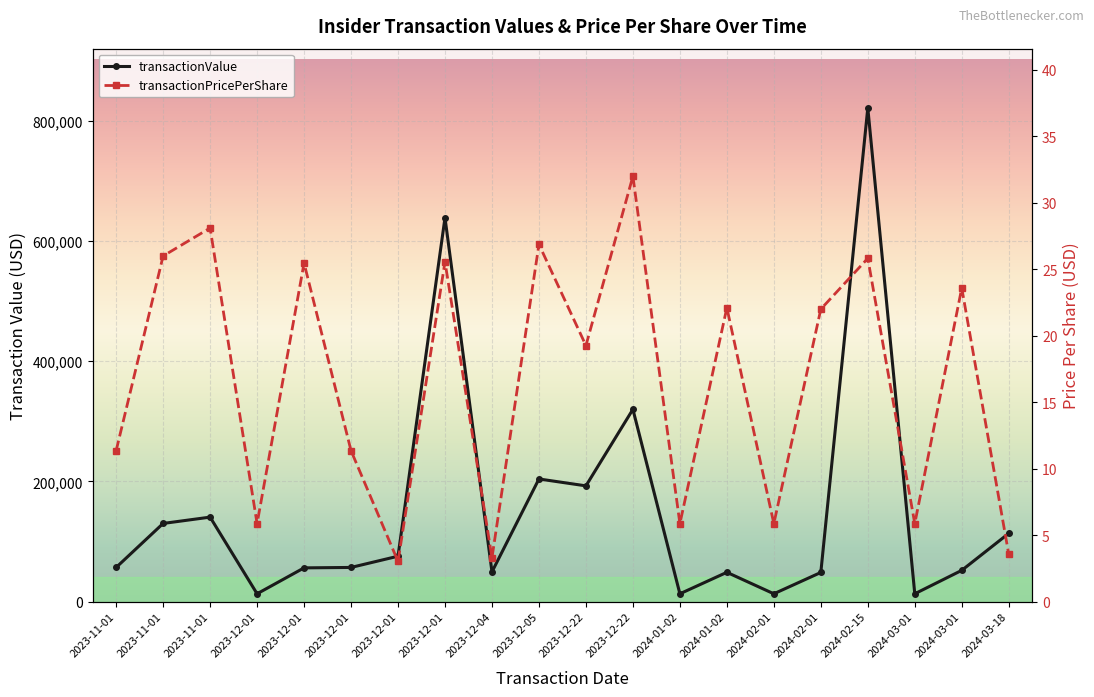

Is the value of transactionValue at 2023-12-01 greater than the value of transactionPricePerShare at 2023-12-05?

Yes